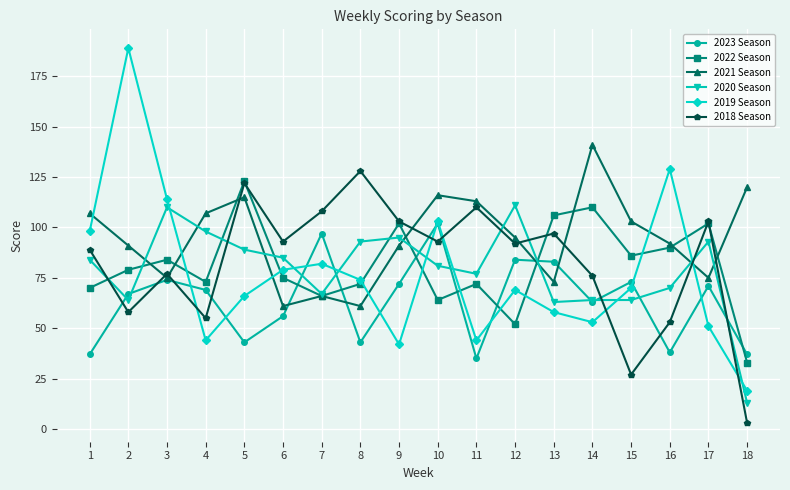

True or false: 2019 Season has more than 1 points higher than both neighbors.

True